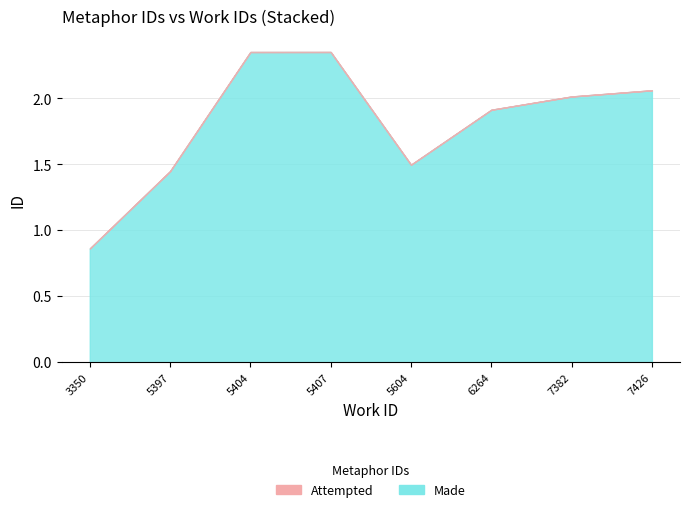

List the labels in order of Attempted value, smallest first.

3350, 5397, 5604, 6264, 7382, 7426, 5404, 5407